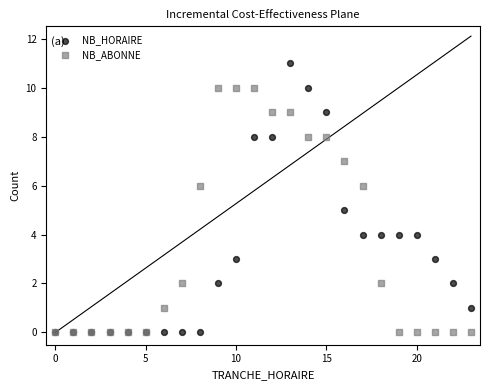

What are all the series names shown in the legend?

NB_HORAIRE, NB_ABONNE